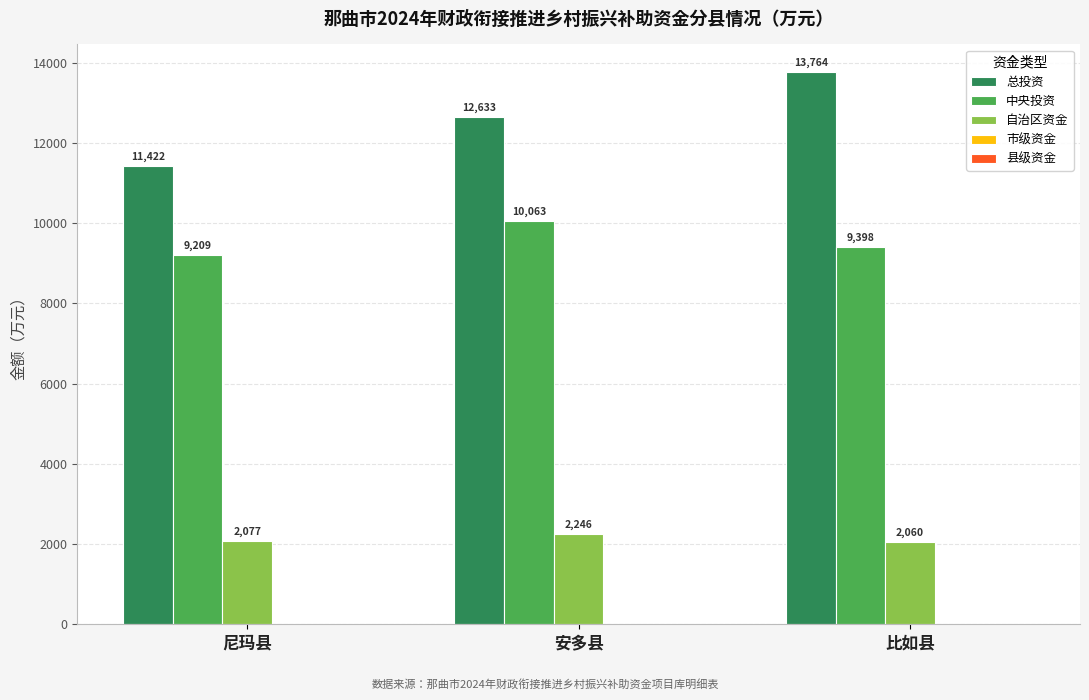

What is the greatest value displayed?

13763.9